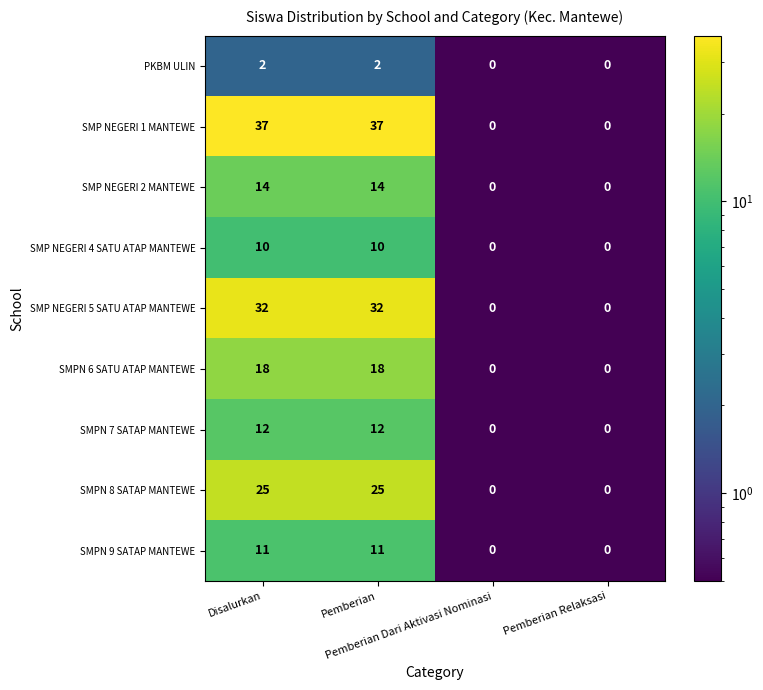

Count the SMPN 6 SATU ATAP MANTEWE values in the range 0 to 18.

4